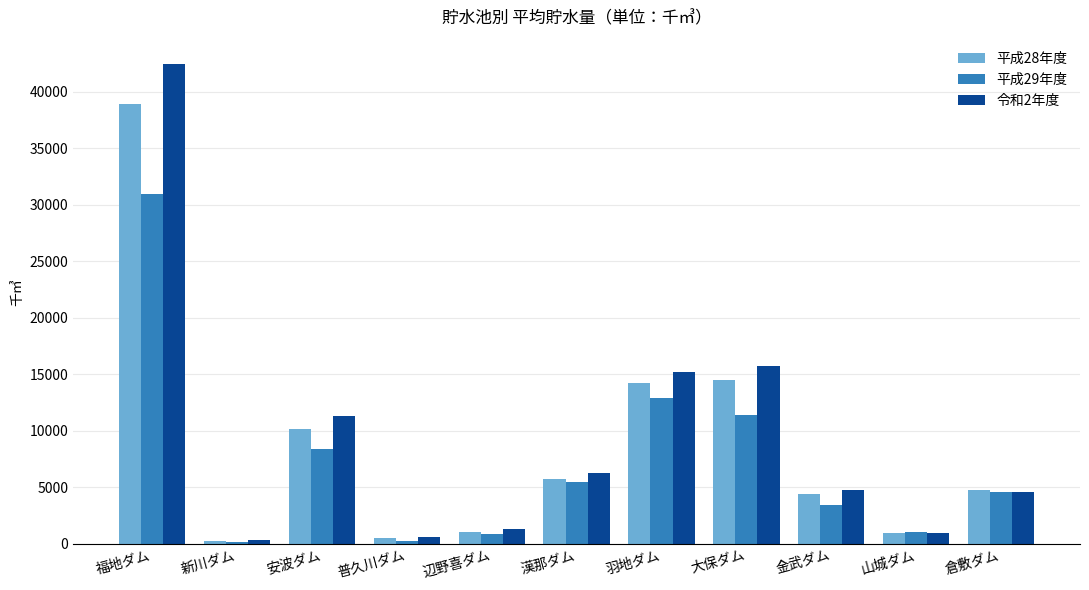

What is the total value across all series at 漢那ダム?

17414